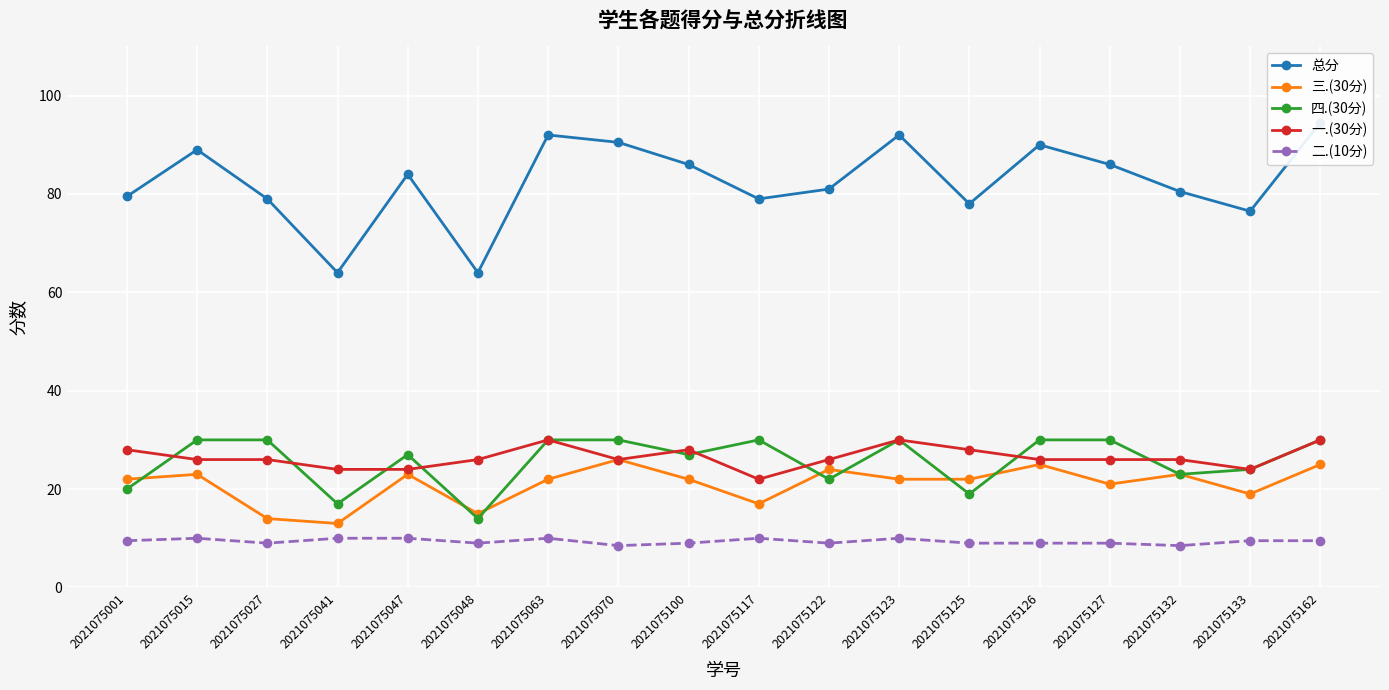

What is the difference between the maximum and second lowest values in the 二.(10分) series?

1.5